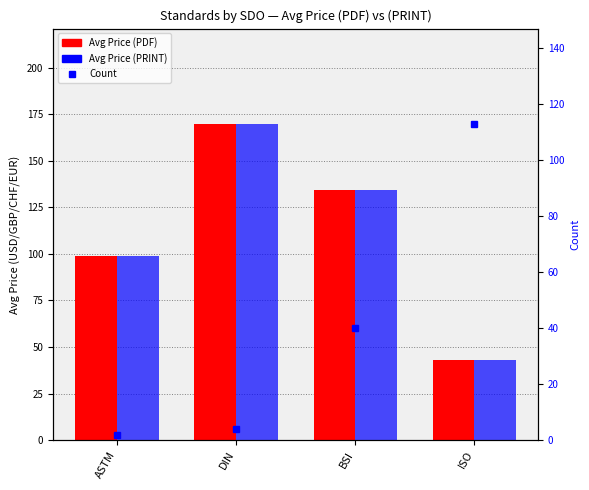

Which category has the lowest value across all series?

ASTM